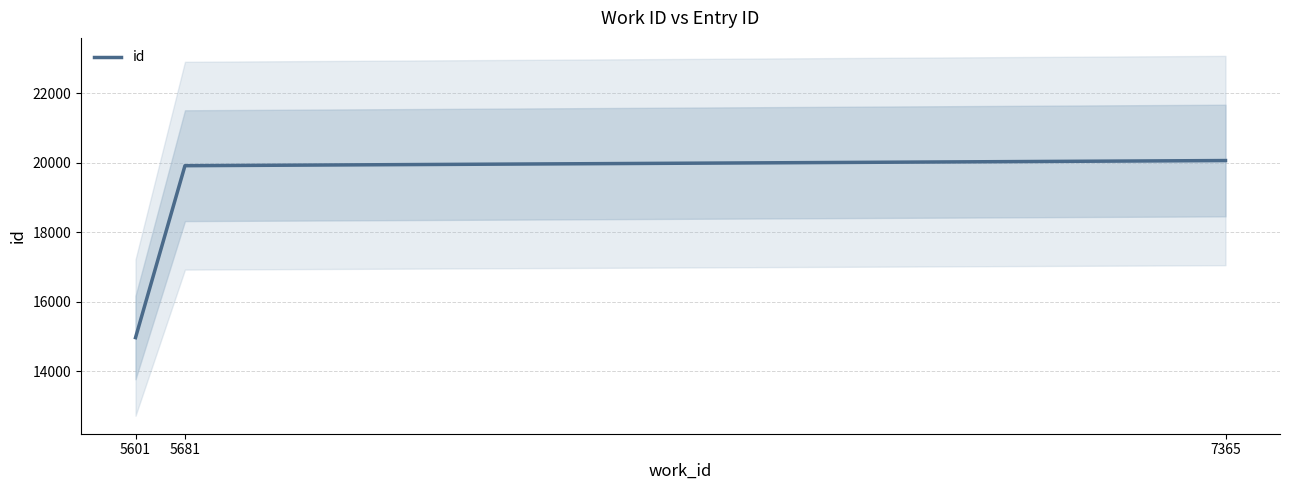

True or false: the data shows 14970 at 5601.

True